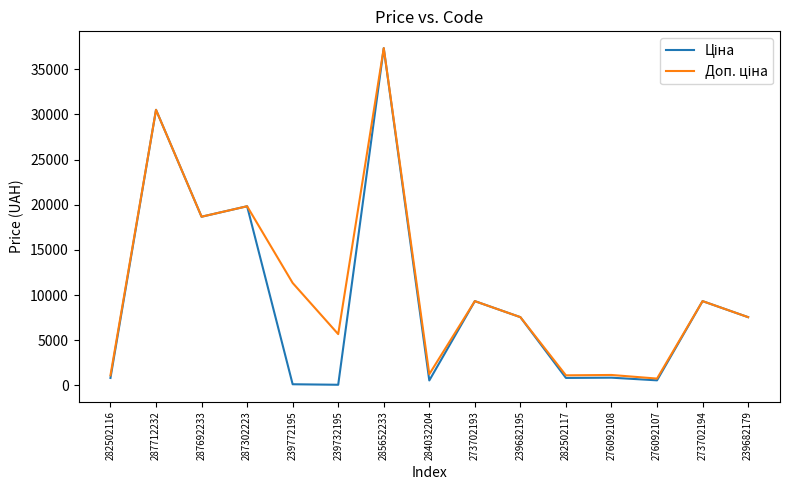

What is the maximum value shown in the chart?

37343.0